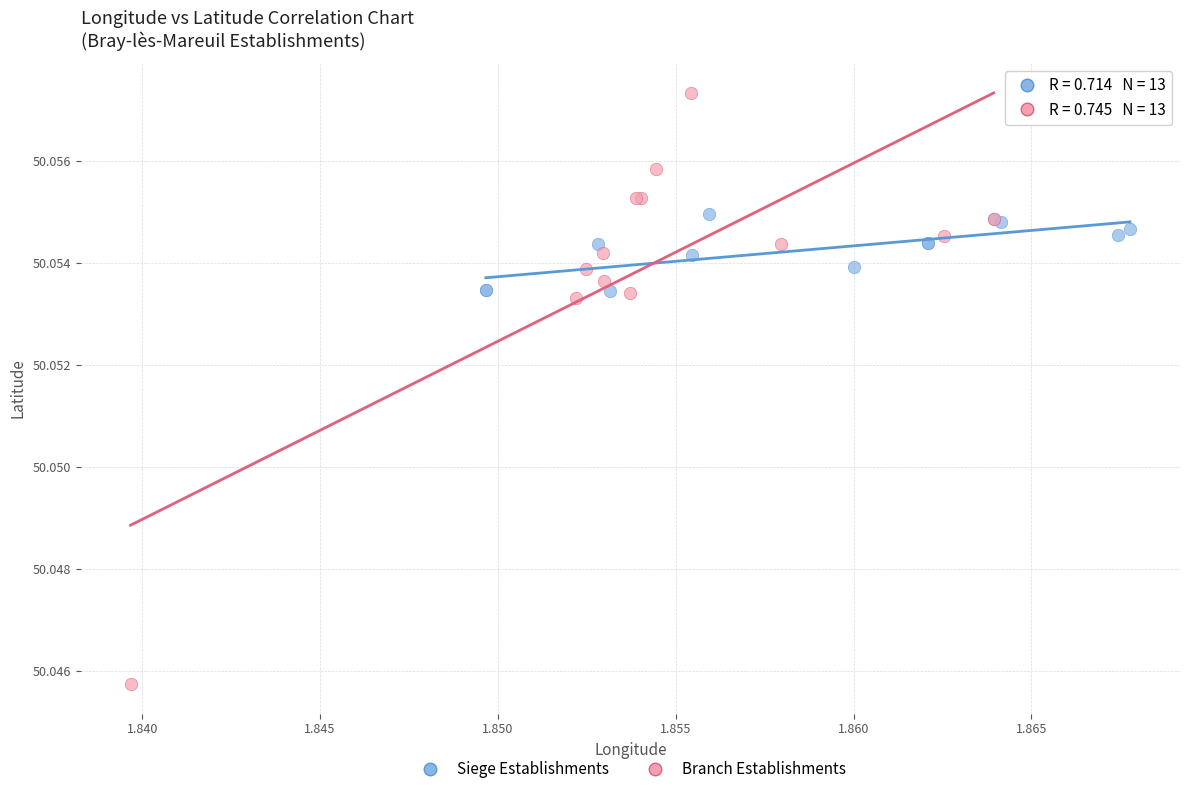

Which series contains the lowest Y value?

Branch Establishments